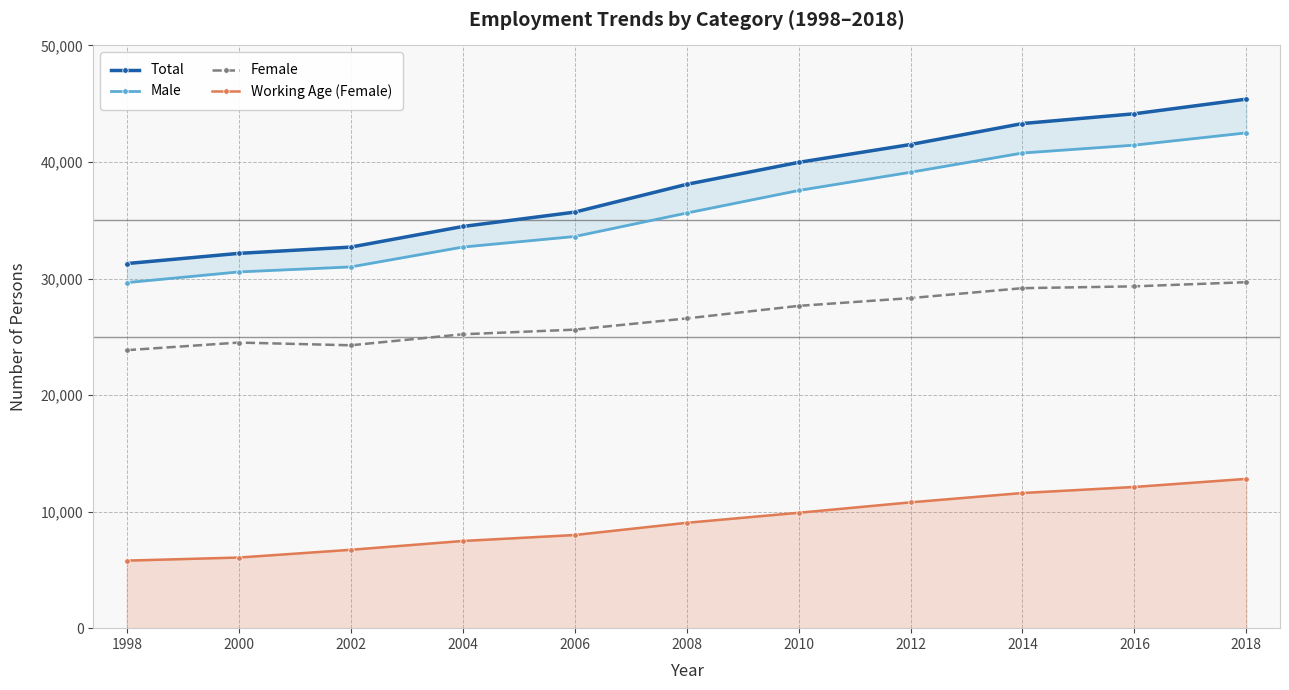

Reading right to left, what are all the values shown in this chart?

Total: 45392	44136	43297	41498	39965	38079	35695	34463	32696	32157	31283
Male: 42497	41445	40769	39116	37552	35616	33604	32698	30995	30565	29648
Female: 29686	29328	29172	28320	27652	26575	25612	25217	24271	24505	23852
Working Age (Female): 12811	12117	11597	10796	9900	9041	7992	7481	6724	6060	5796